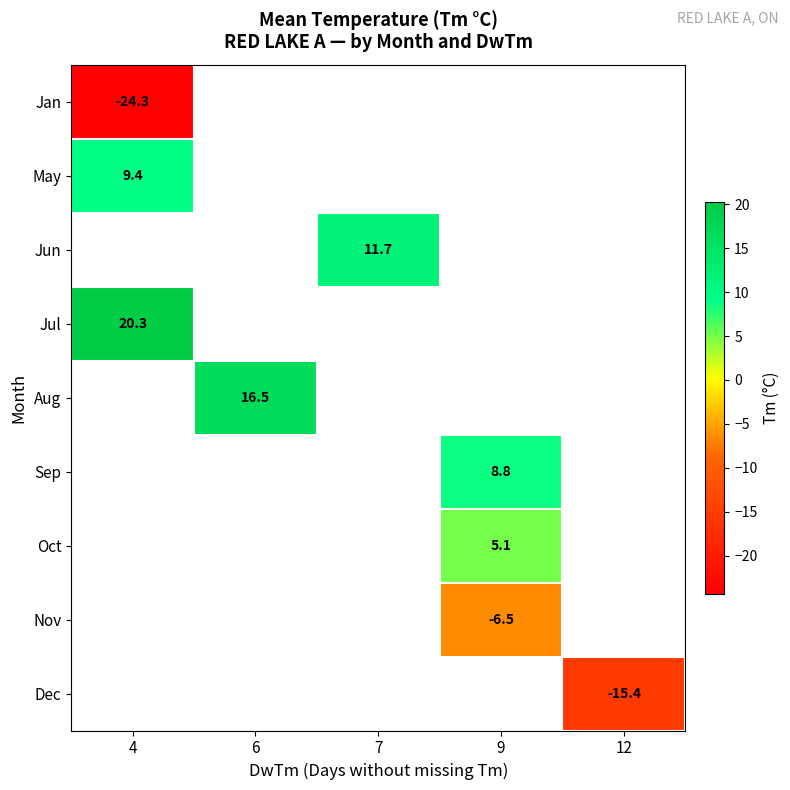

True or false: Oct has a value of 3.3 at 9.

False